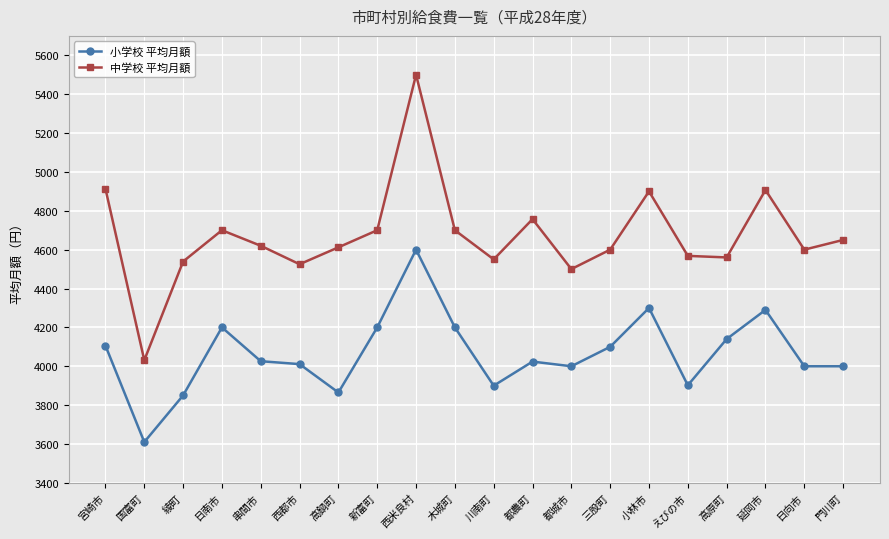

What is the difference between the maximum and minimum values in the 小学校 平均月額 series?

990